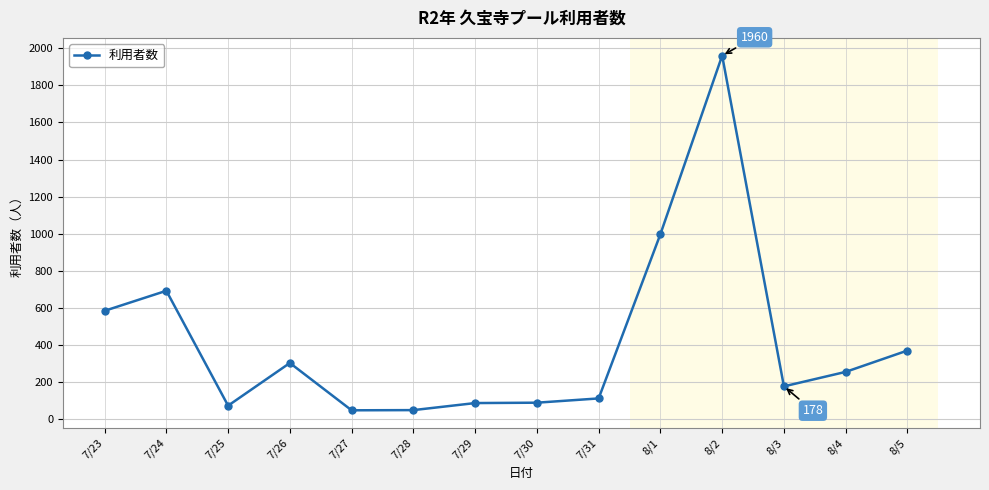

What is the sum of all values?

5809